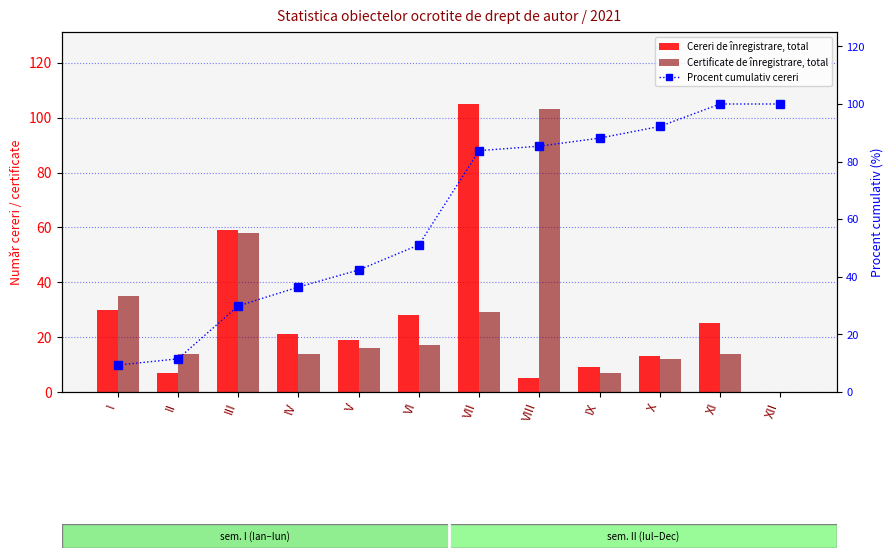

What is the value of the Procent cumulativ cereri bar at the 4th from the left?

36.4